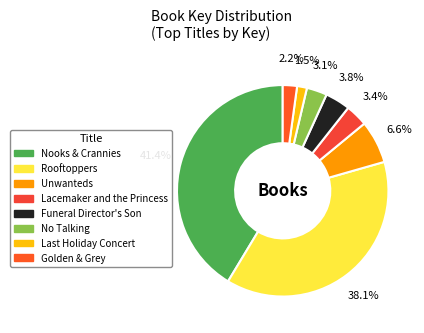

Rank the categories by value from lowest to highest.

Last Holiday Concert, Golden & Grey, No Talking, Lacemaker and the Princess, Funeral Director's Son, Unwanteds, Rooftoppers, Nooks & Crannies